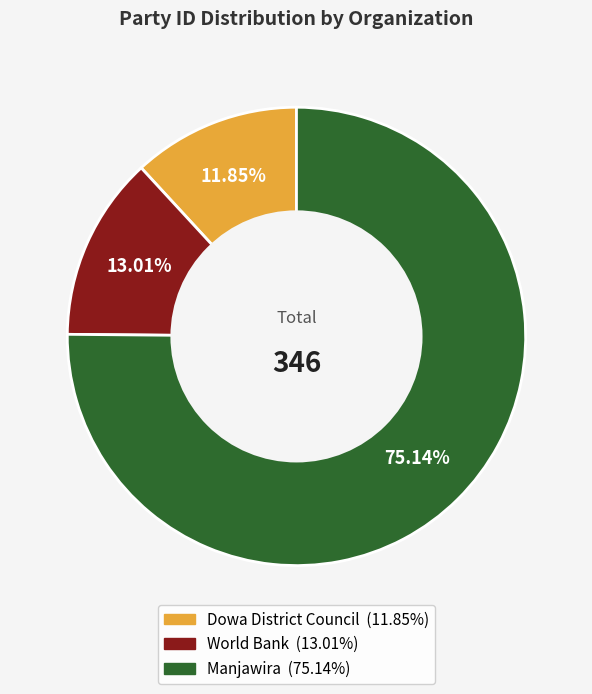

How many slices are in this pie chart?

3